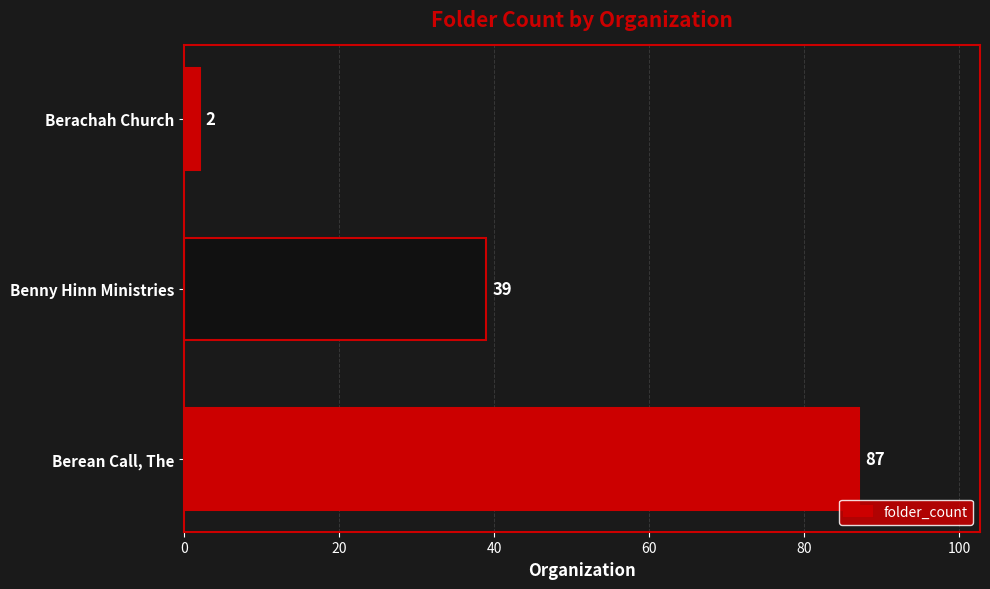

The chart shows a value of 39 at Benny Hinn Ministries. True or false?

True